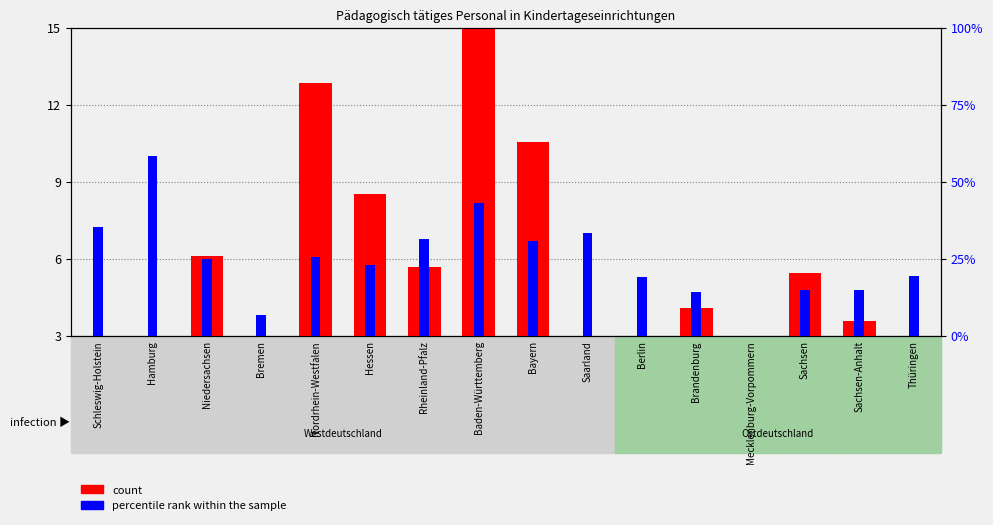

The count series shows 9.7 at Baden-Württemberg. True or false?

False